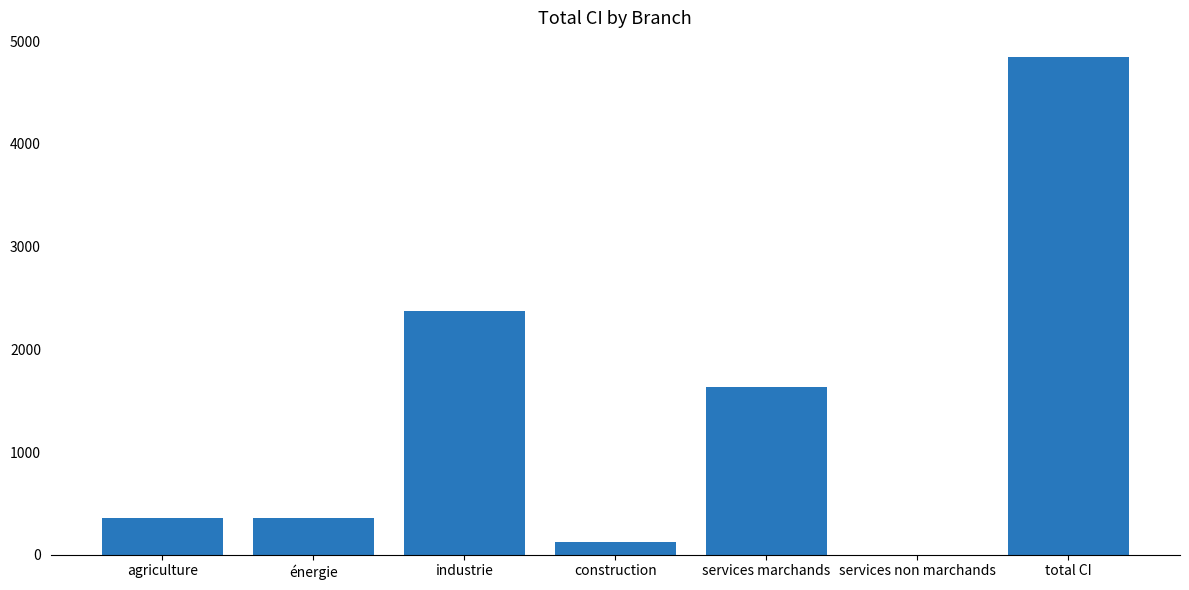

Approximately how many times larger is the value at énergie compared to services marchands?

0.2